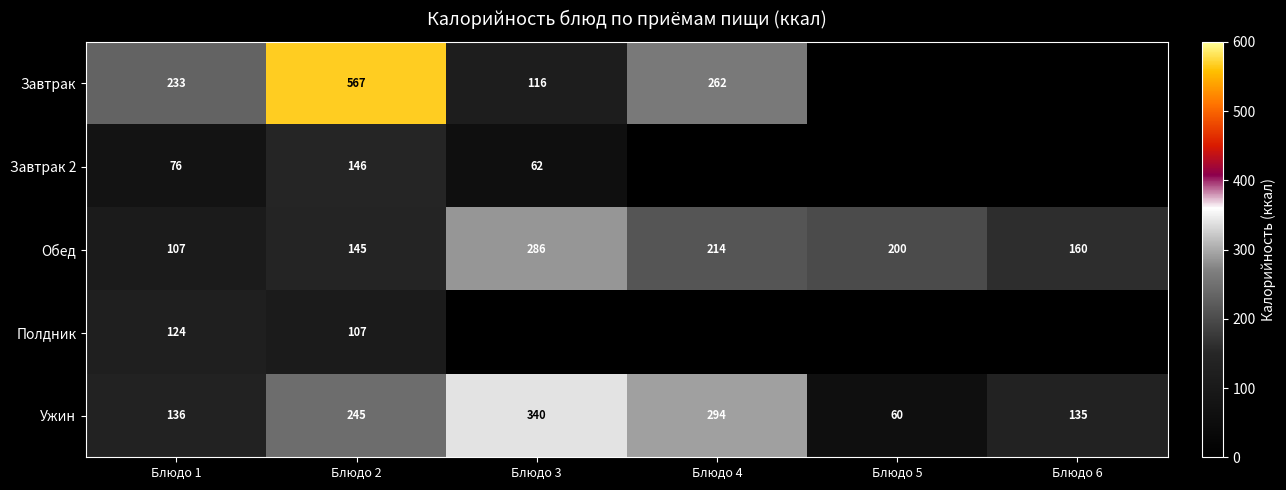

Is the value of Обед at Блюдо 2 greater than the value of Ужин at Блюдо 2?

No